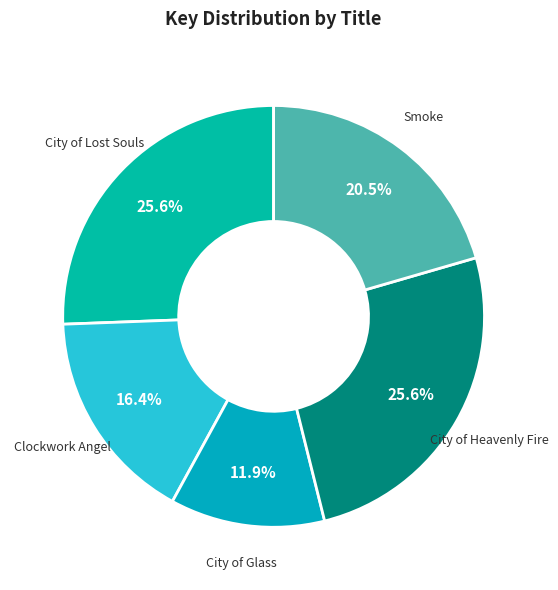

What percentage is the City of Heavenly Fire slice, to the nearest percent?

26%